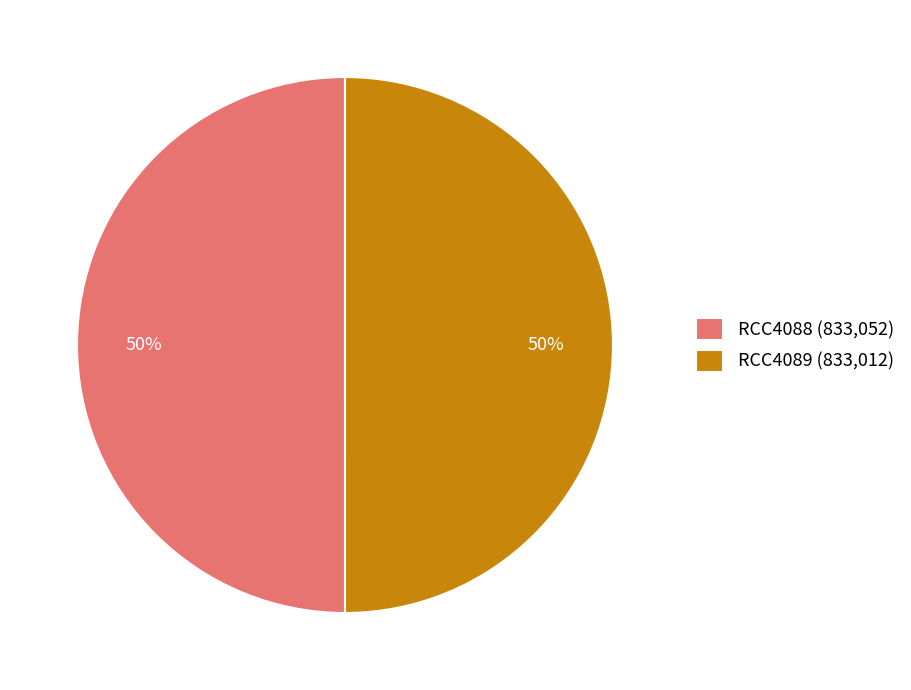

Approximately how many times larger is the value at RCC4088 (833,052) compared to RCC4089 (833,012)?

1.0